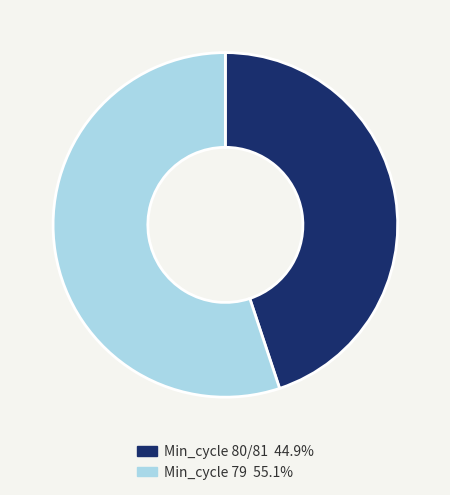

Is there any slice that represents more than half of the pie?

Yes